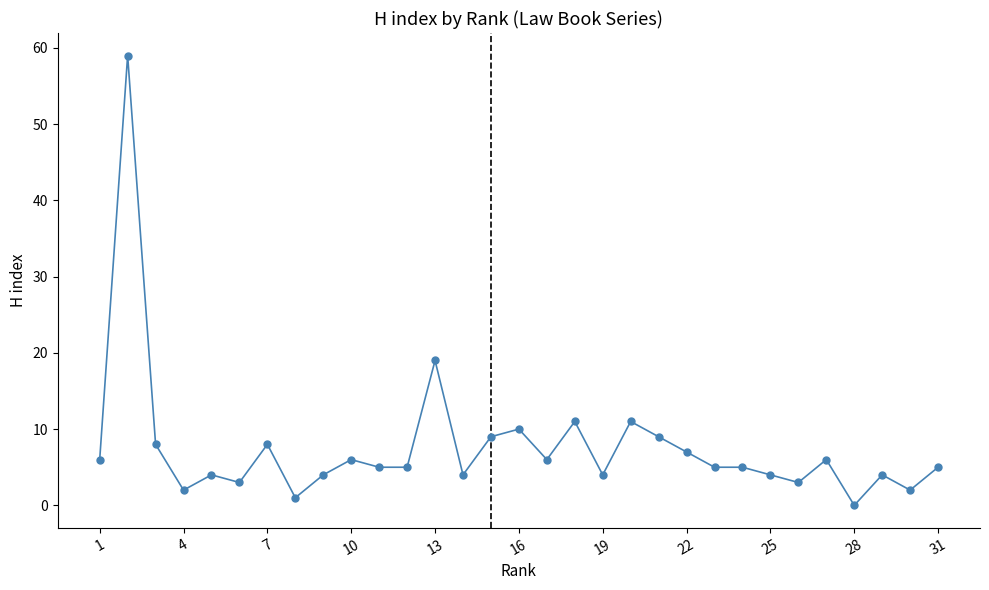

What is the difference between the maximum and minimum values?

59